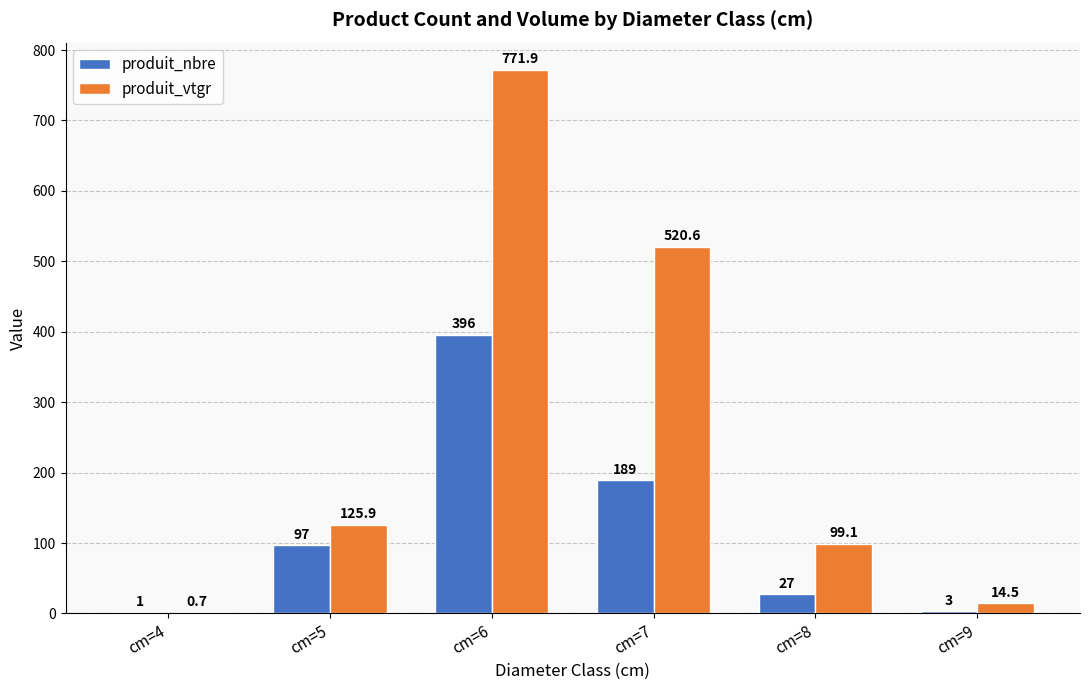

What is the maximum value for produit_nbre?

396.0